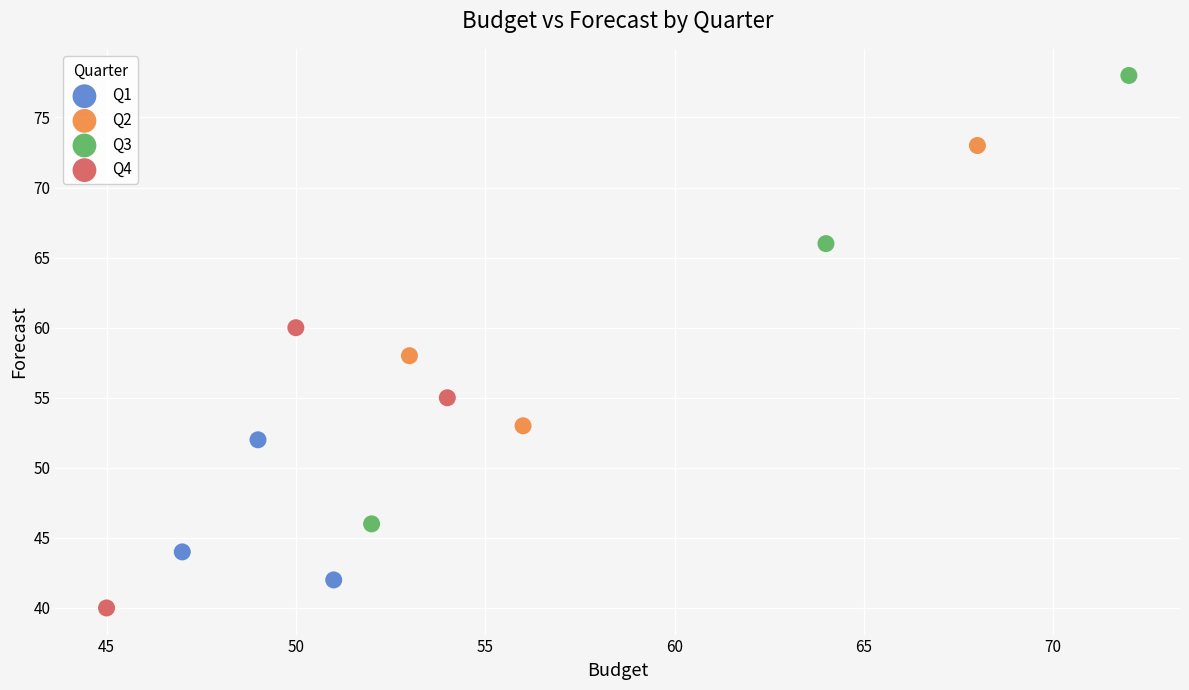

Which series contains the lowest Y value?

Q4